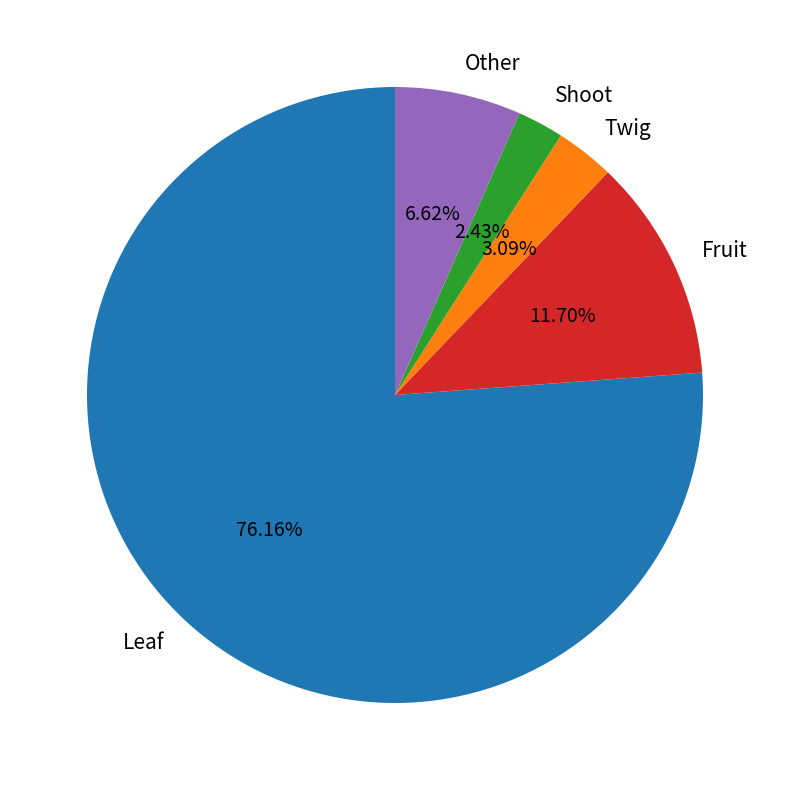

To the nearest percent, what is the average slice percentage?

20%